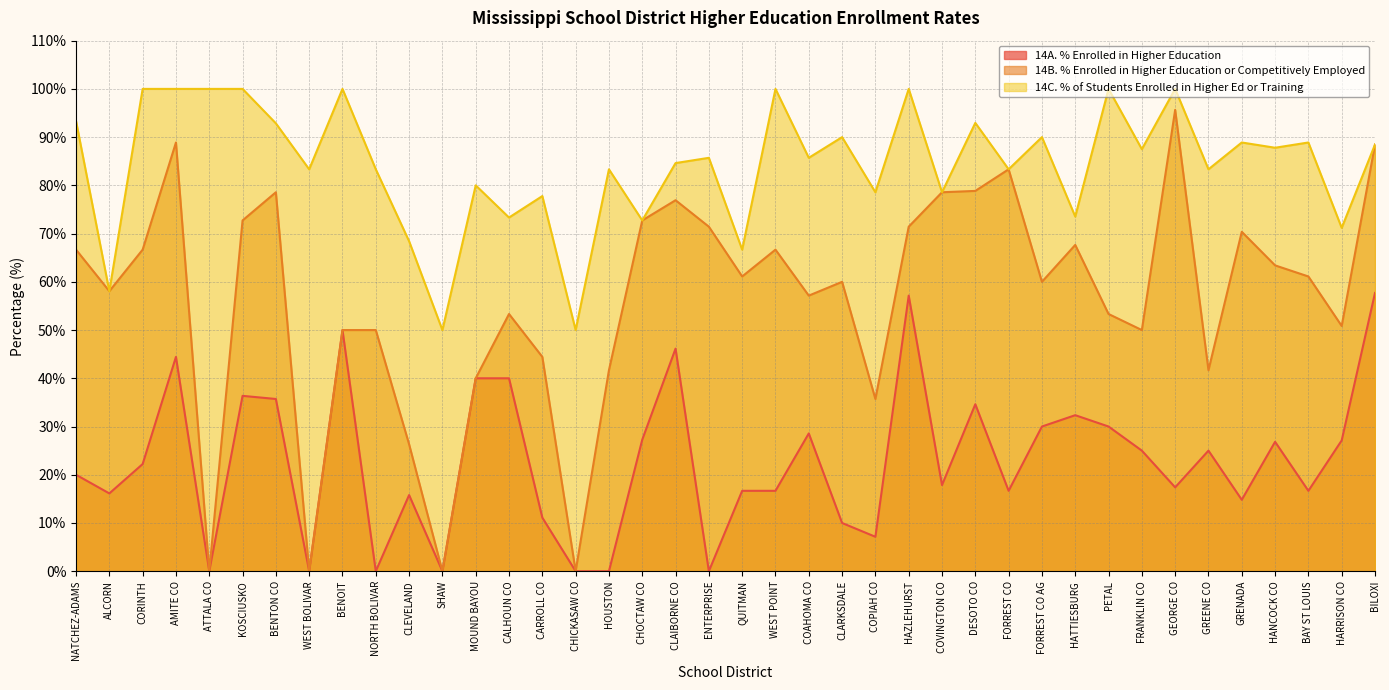

Is it true that 14B. % Enrolled in Higher Education or Competitively Employed equals 73.5 at HARRISON CO?

False